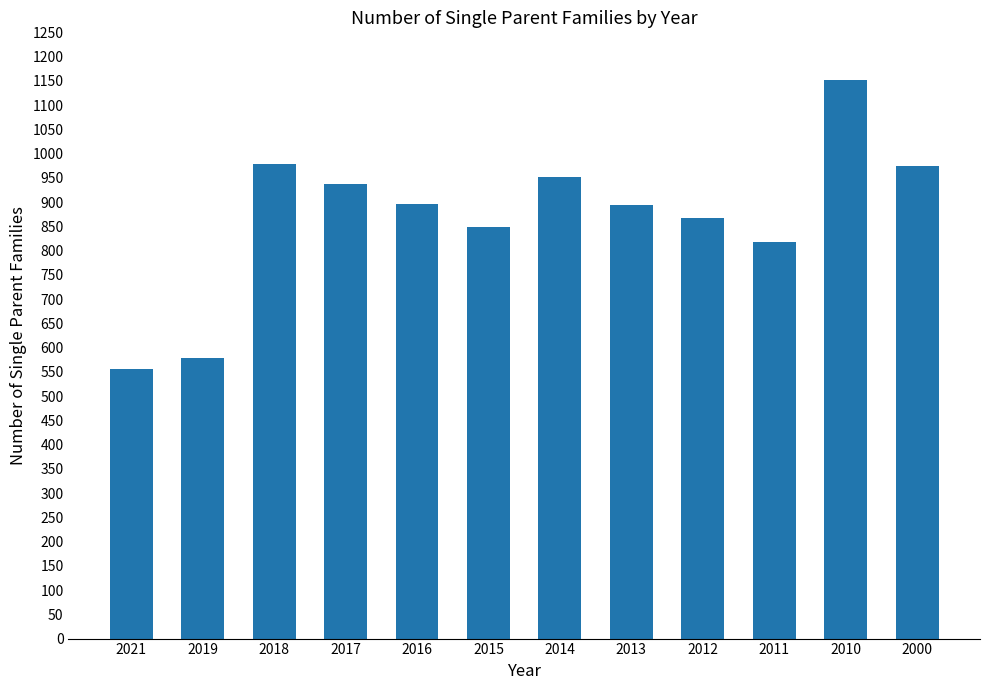

What is the value of the 2nd bar from the left?

578